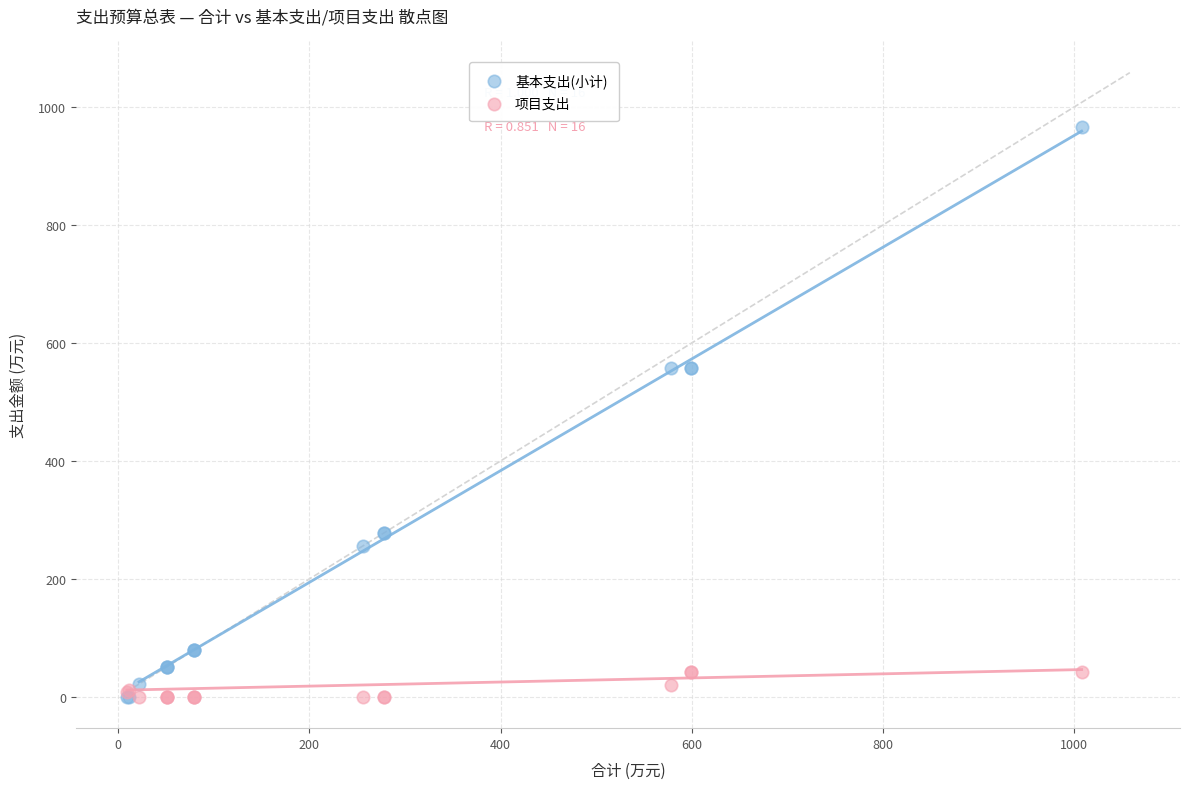

Which series has the largest Y range (max minus min)?

基本支出(小计)